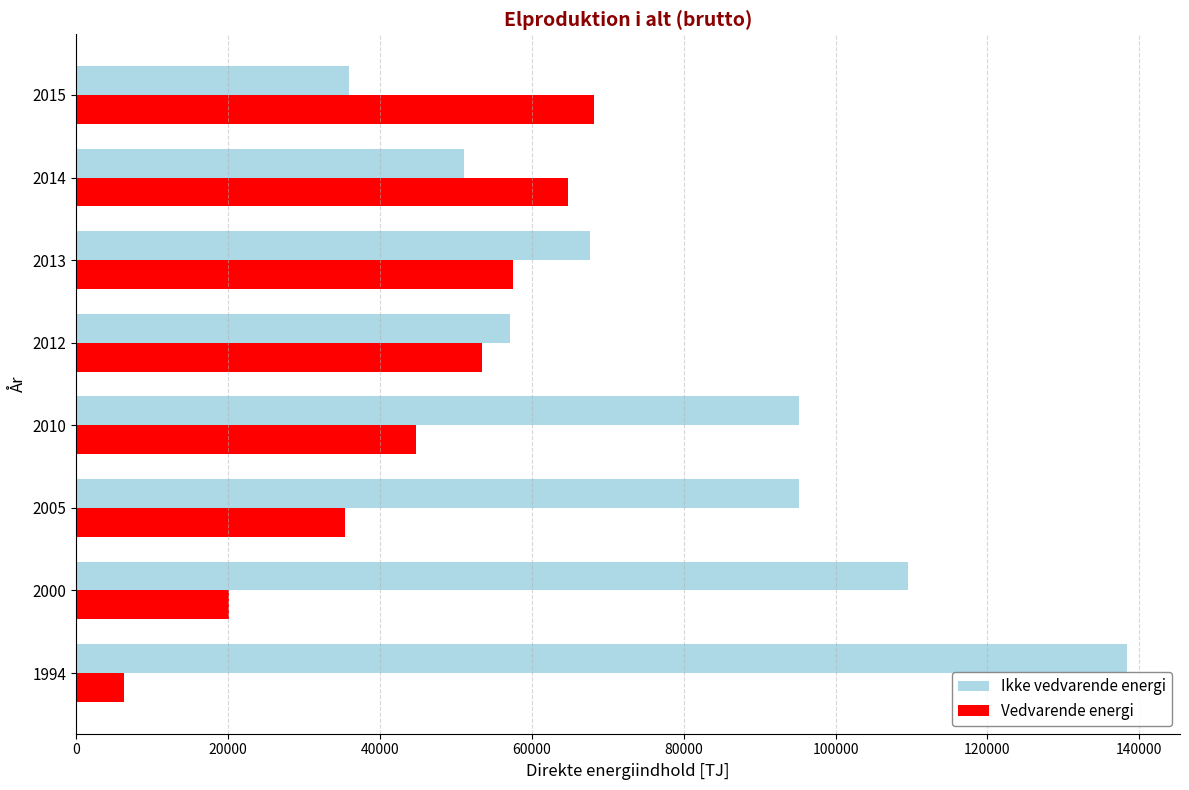

Which series has the largest range (max minus min)?

Ikke vedvarende energi